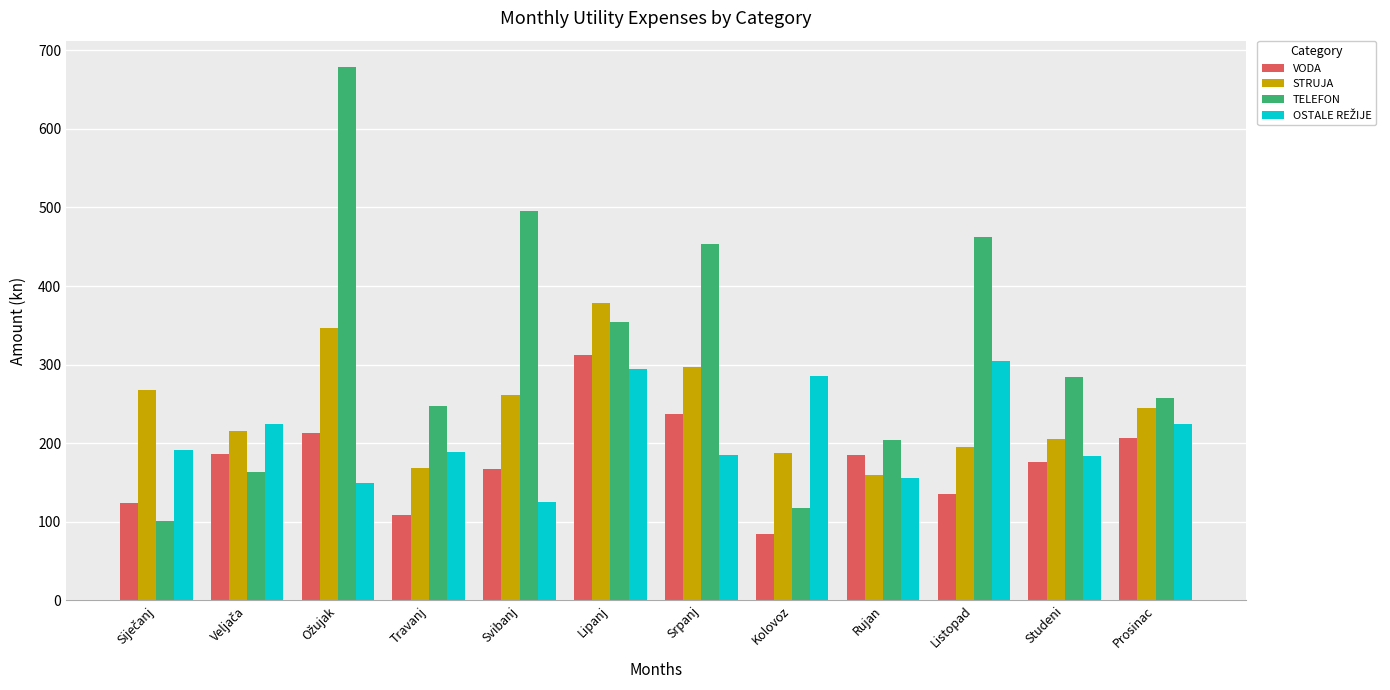

What is the difference between the maximum and minimum values in the STRUJA series?

220.0